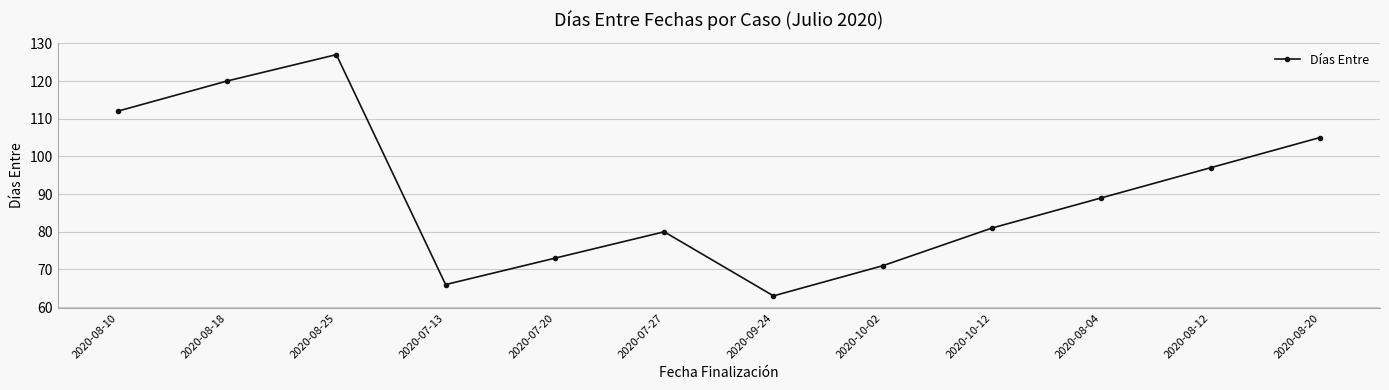

How many interior local peaks (higher than both neighbors) does the data have?

2